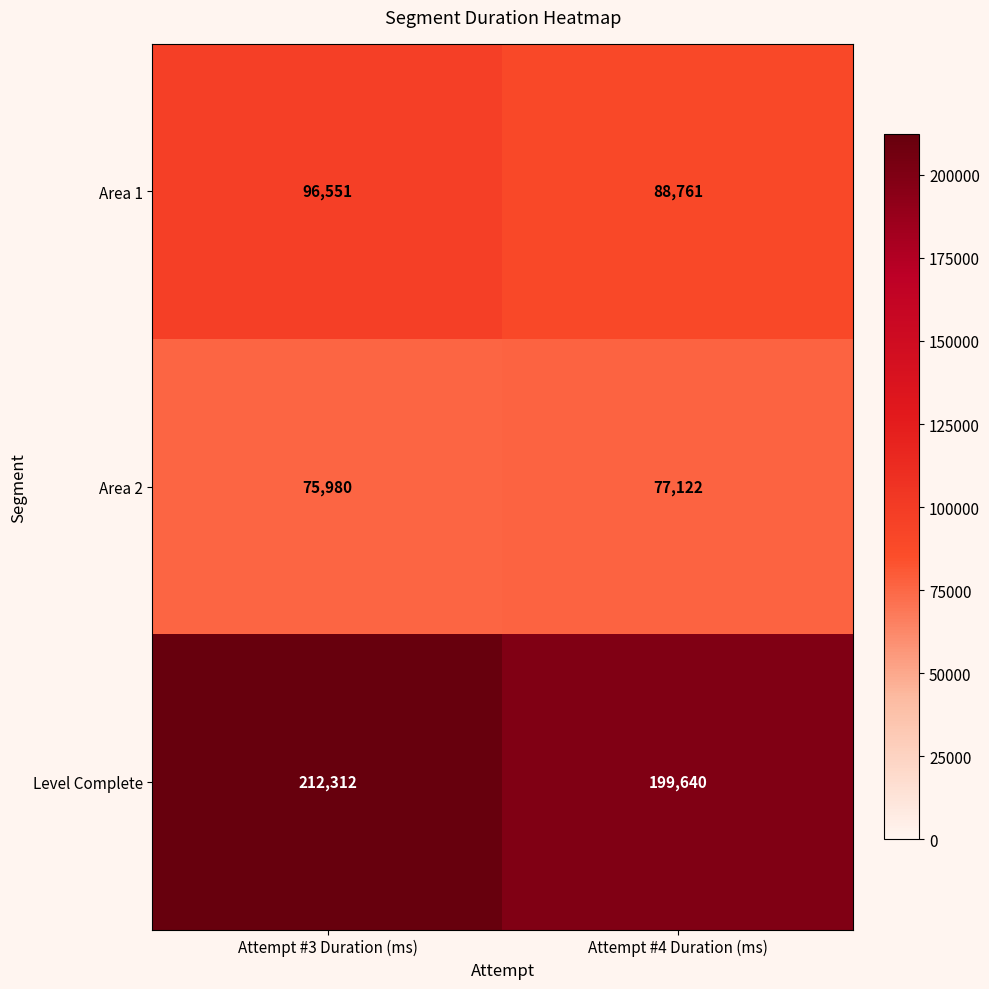

How many distinct data groups are displayed?

3